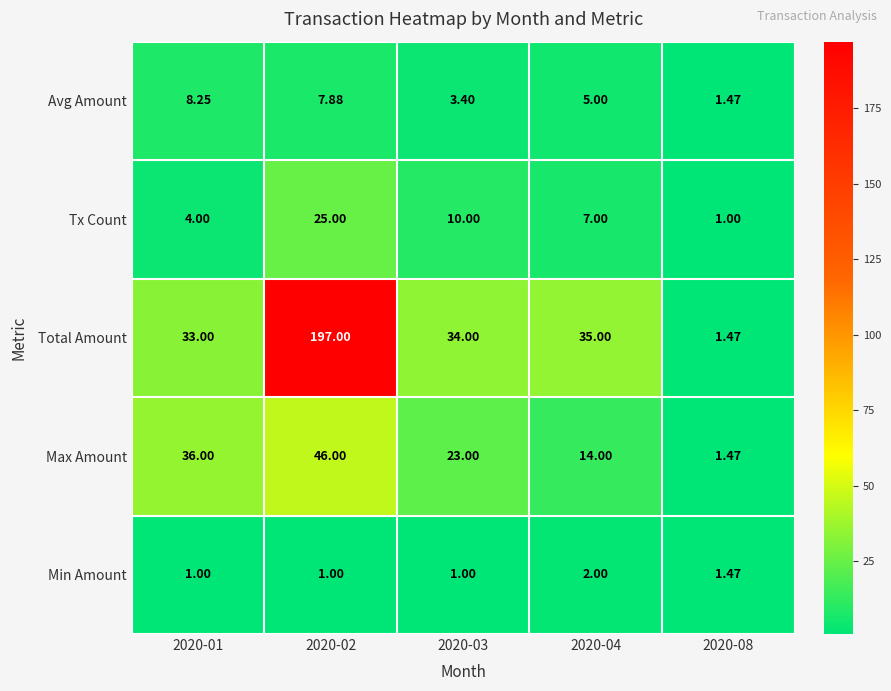

Which series has the largest total across all categories?

Total Amount